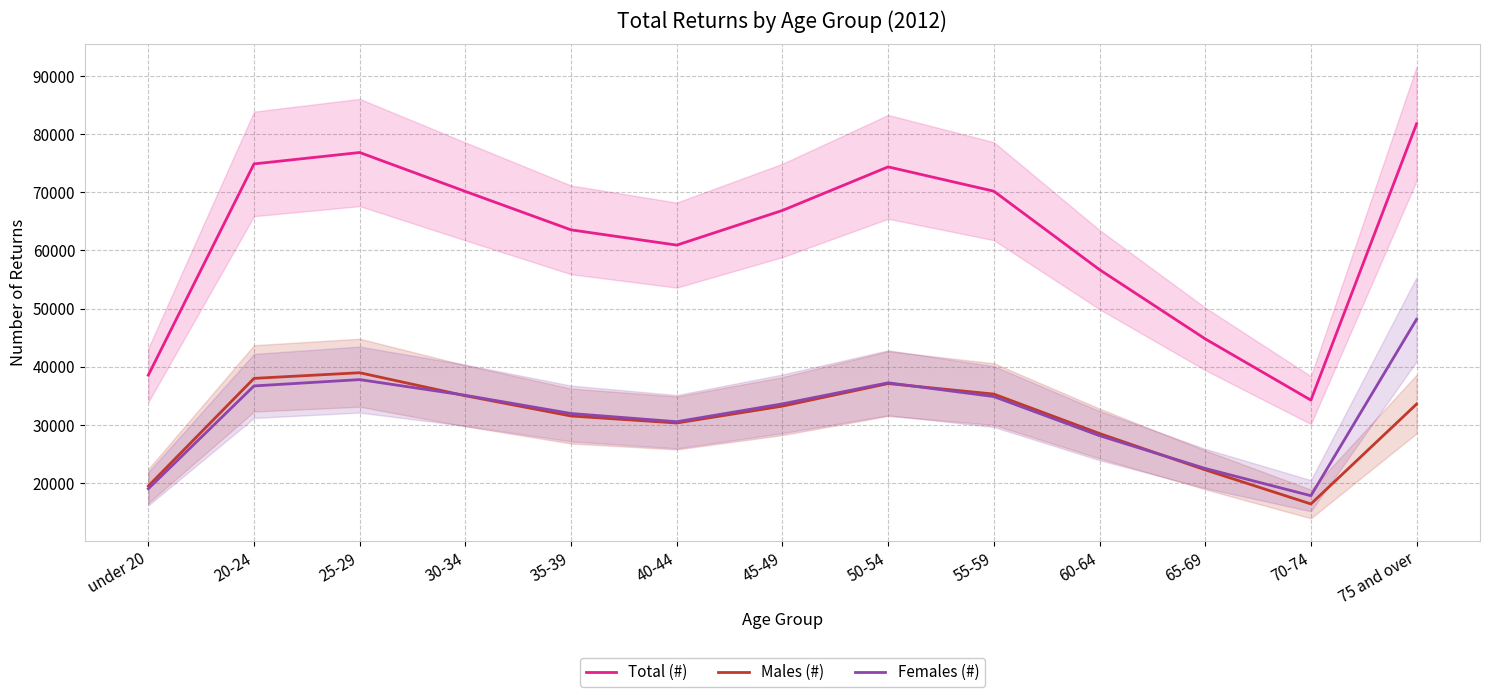

What is the difference between the Males (#) values at 45-49 and 20-24?

4770